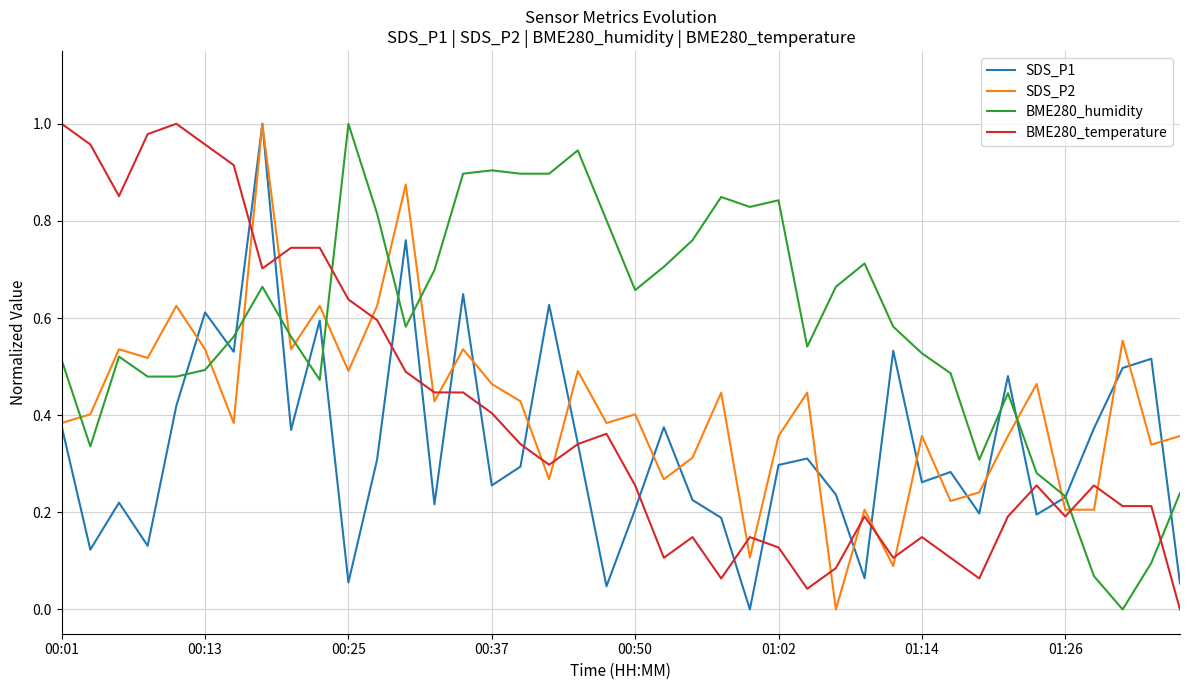

How many intersections are there between BME280_humidity and SDS_P1?

12